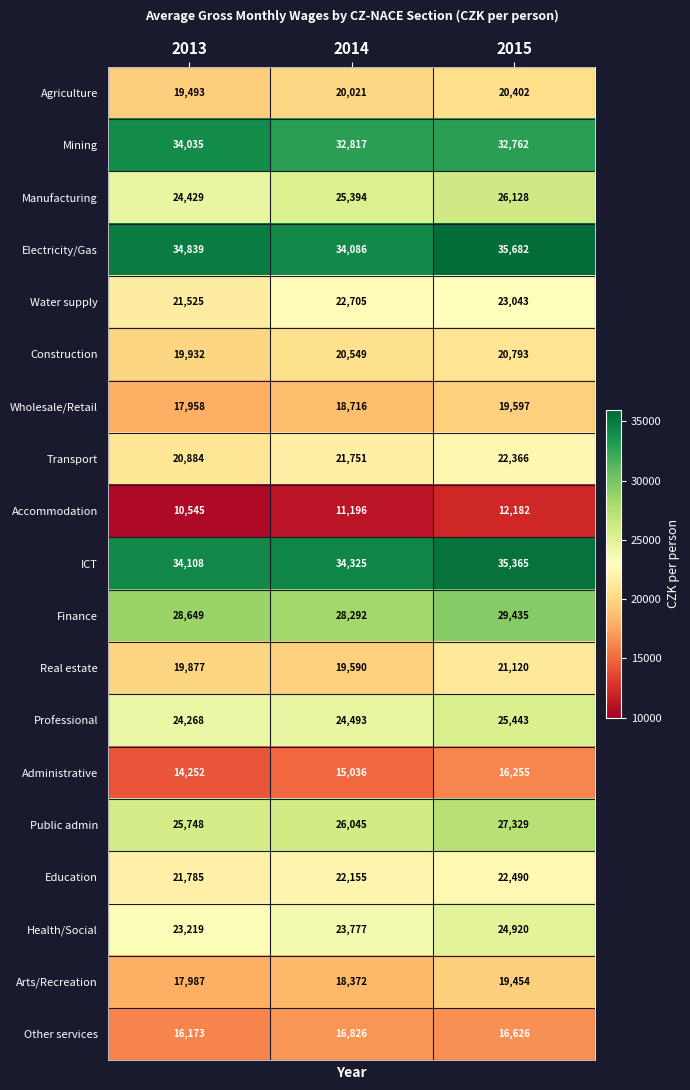

True or false: Education has a value of 22490 at 2015.

True